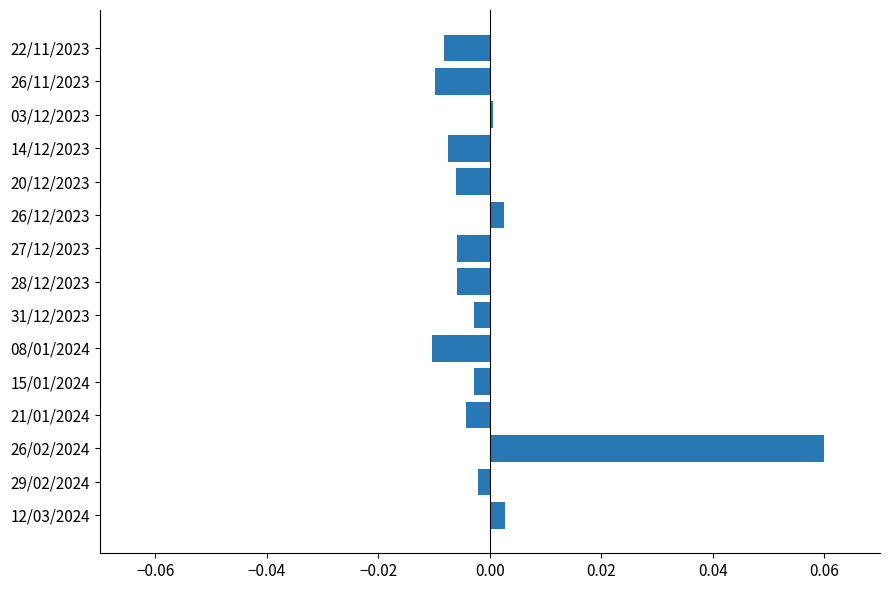

Where is the data nearest to the value 0?

03/12/2023